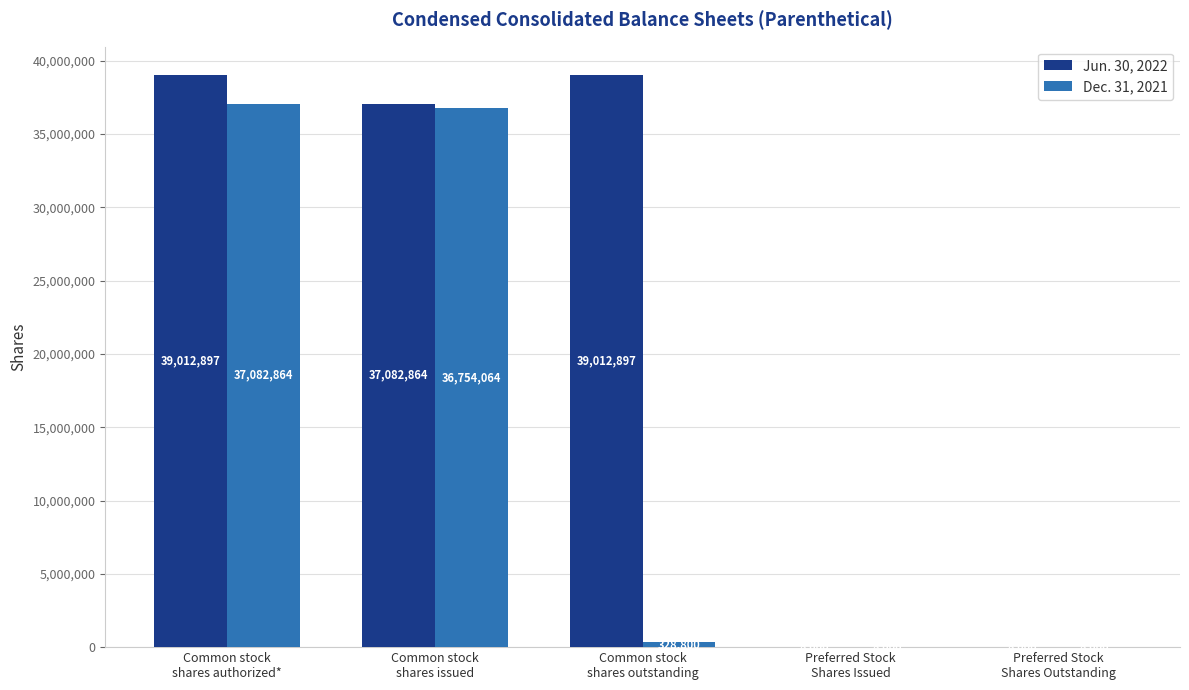

Which series has the largest total across all categories?

Jun. 30, 2022